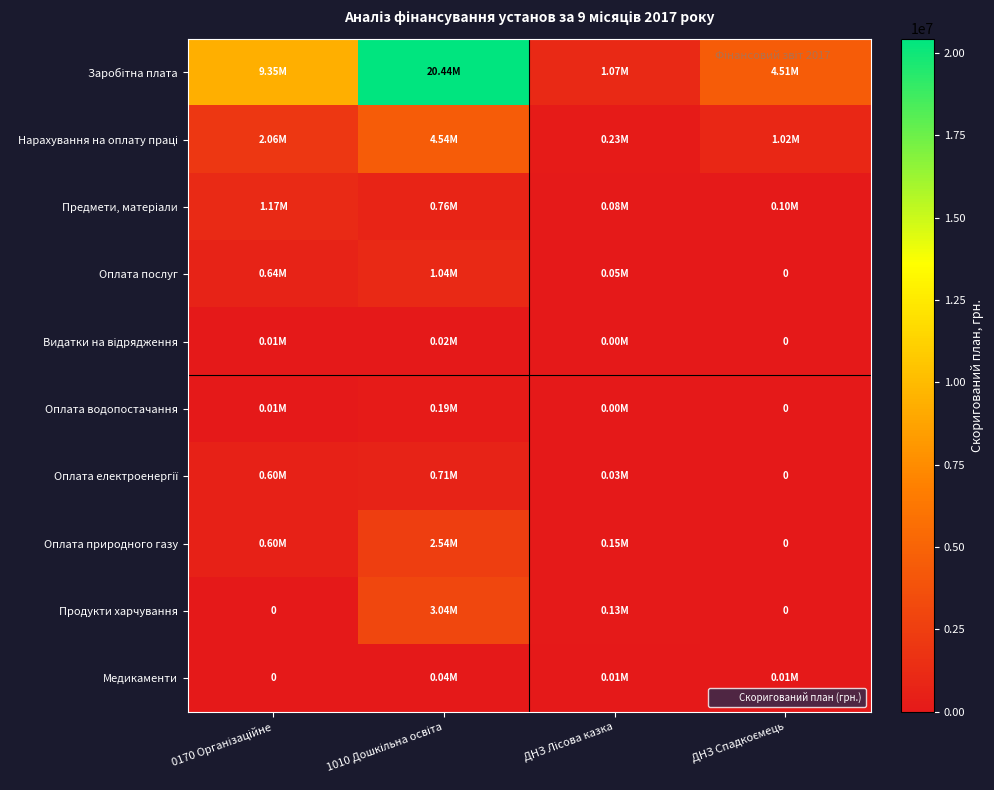

At which category does the chart reach its peak across all series?

1010 Дошкільна освіта